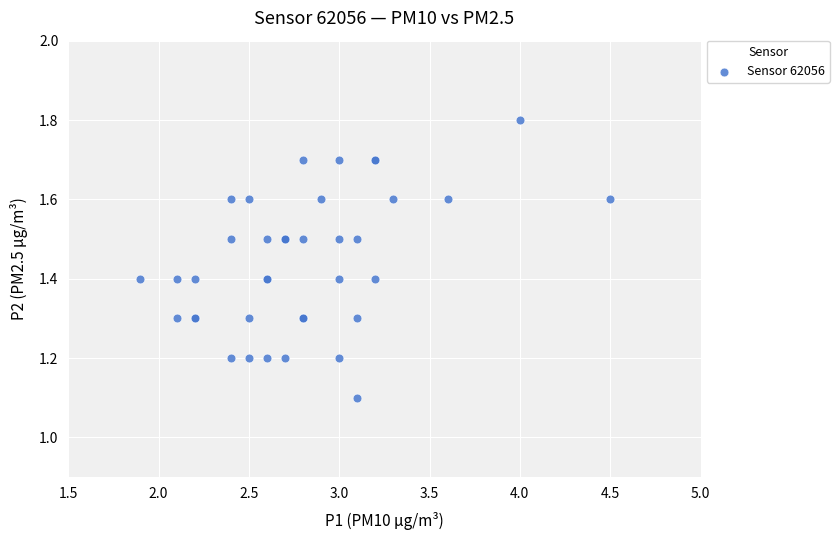

What Y value in the scatter plot is closest to 1?

1.1